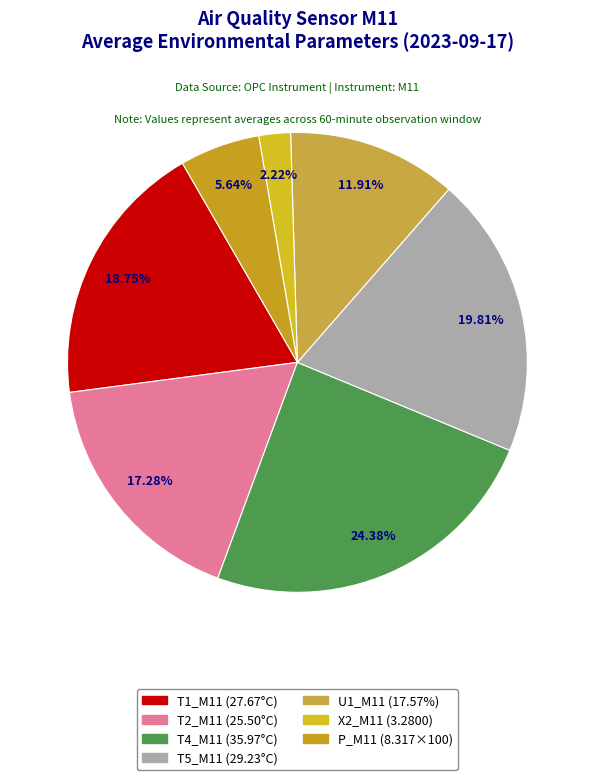

Count the number of slices in the pie.

7